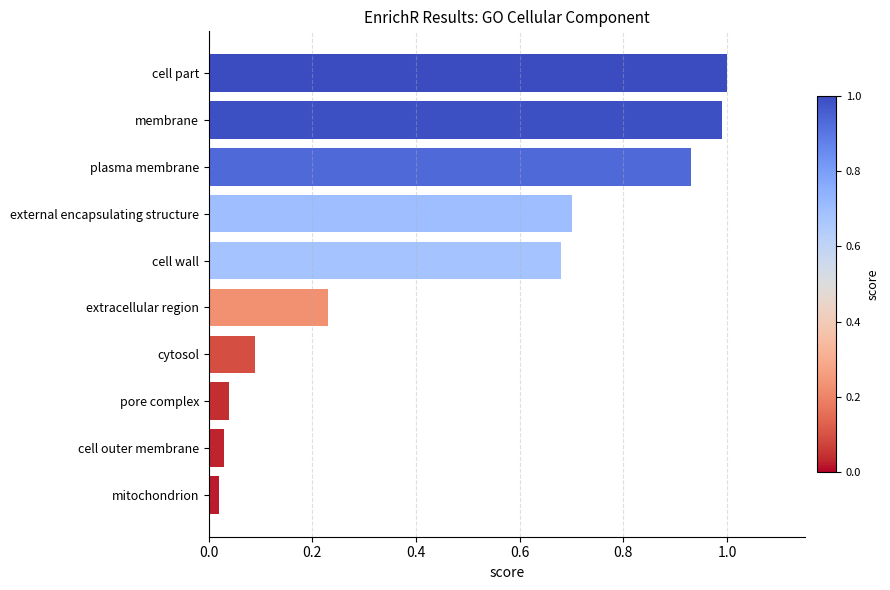

How many bars are there in total?

10